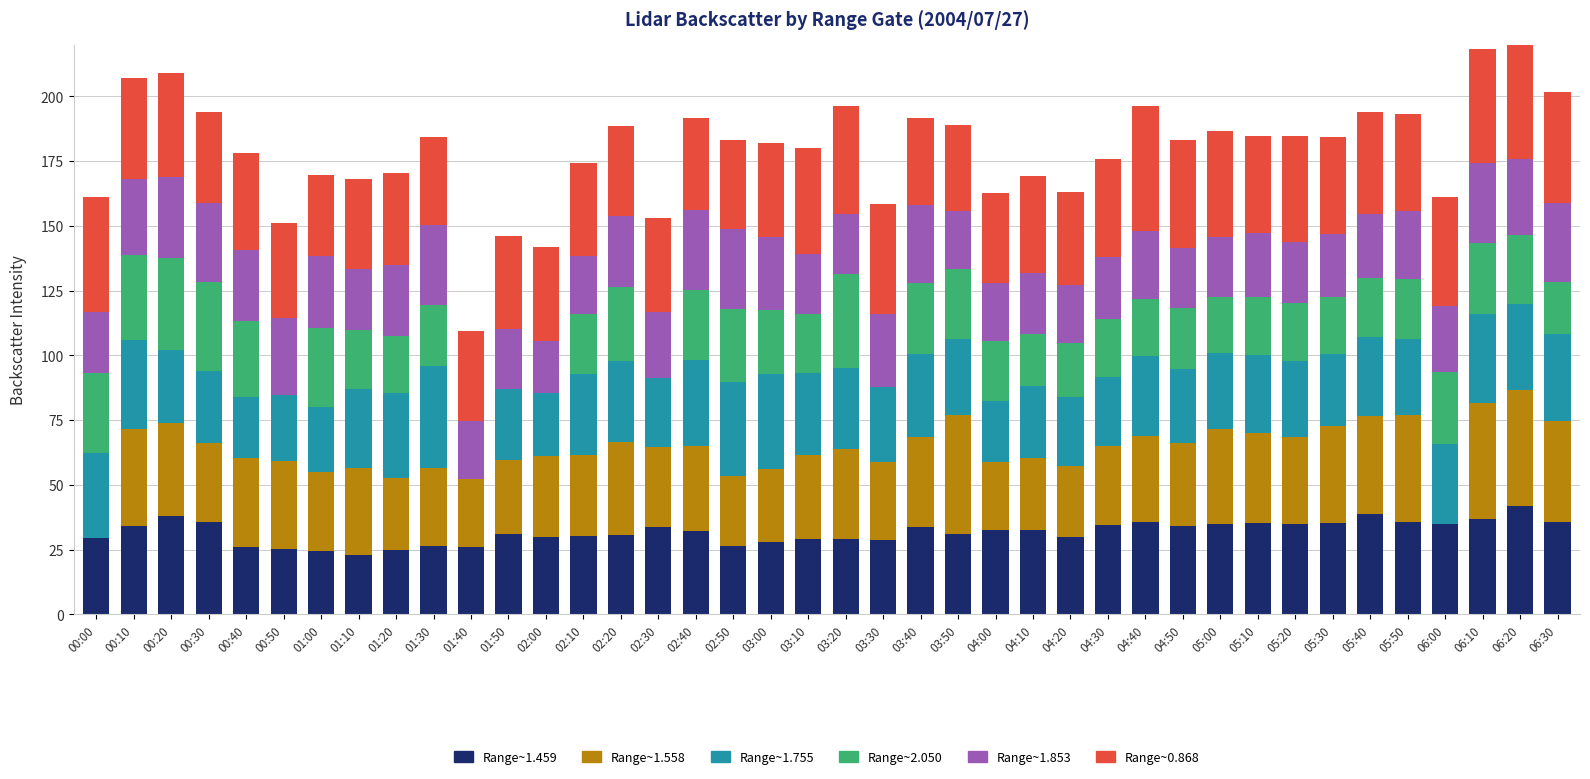

Count the number of data series in this chart.

6